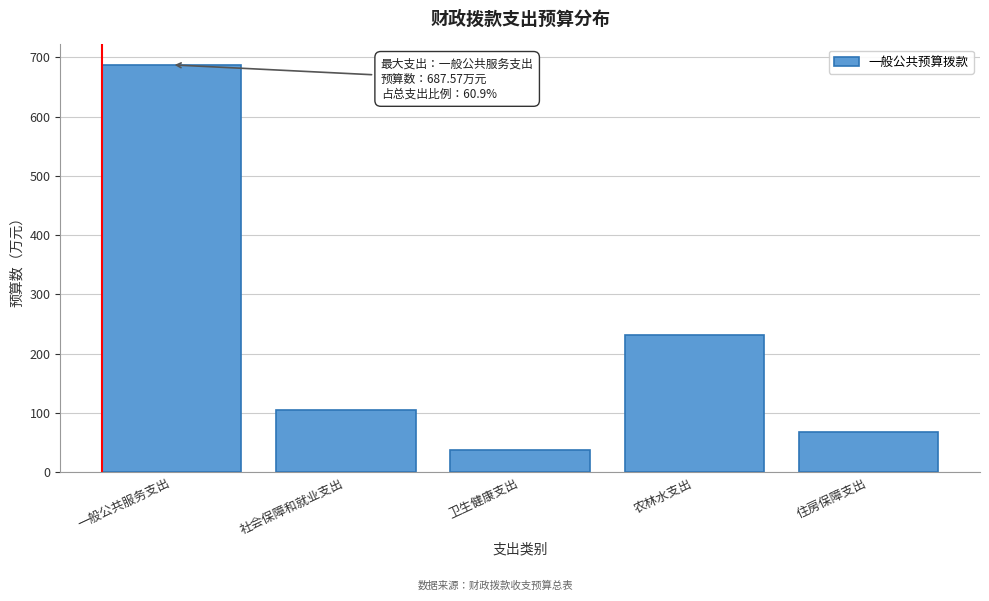

Reading left to right, list all the values displayed in this chart.

687.6	104.8	37.1	231.5	67.5